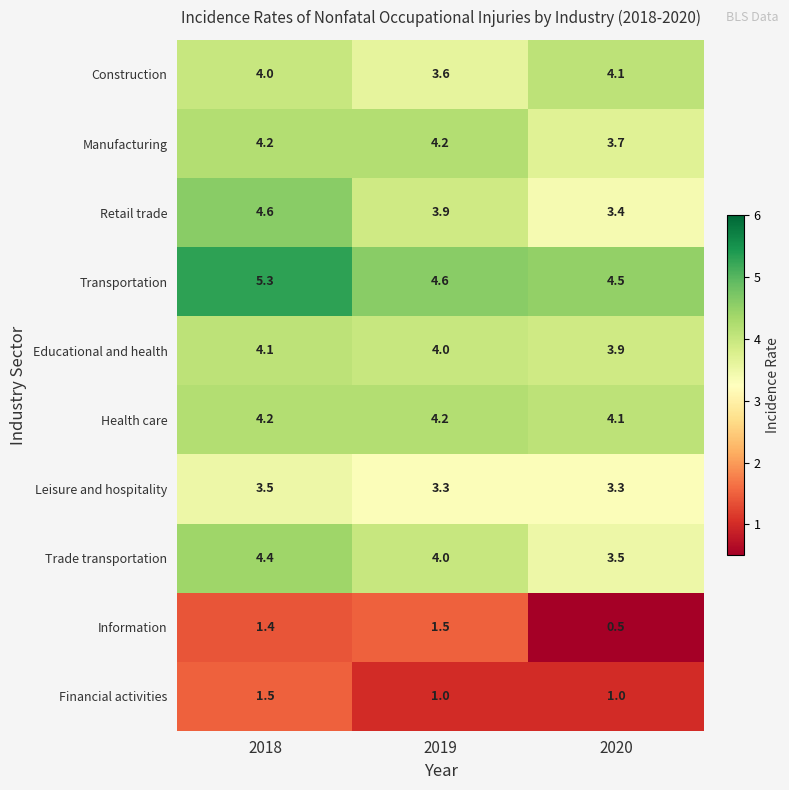

What value does the Health care series have at 2019?

4.2